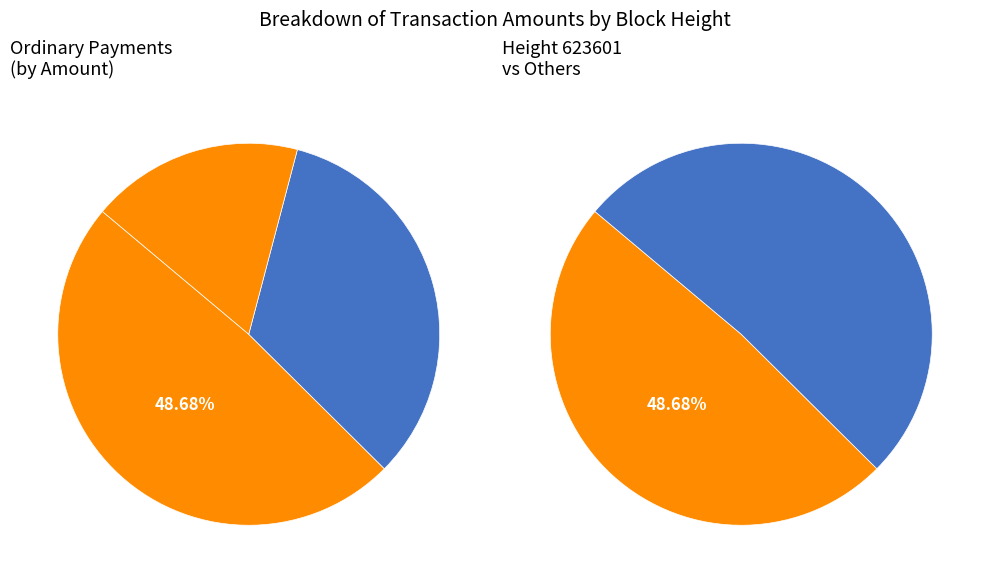

What percentage is the 623232 slice, to the nearest percent?

33%